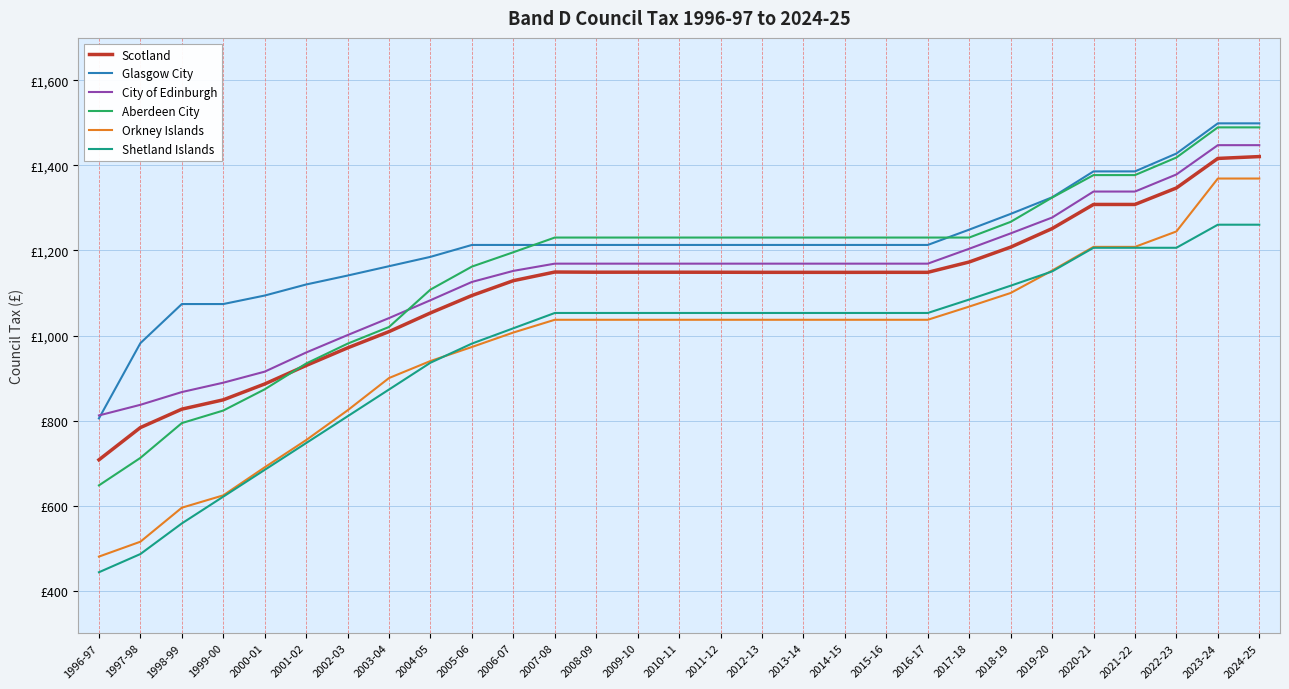

What is the difference between the highest and lowest values at 2008-09?

193.4